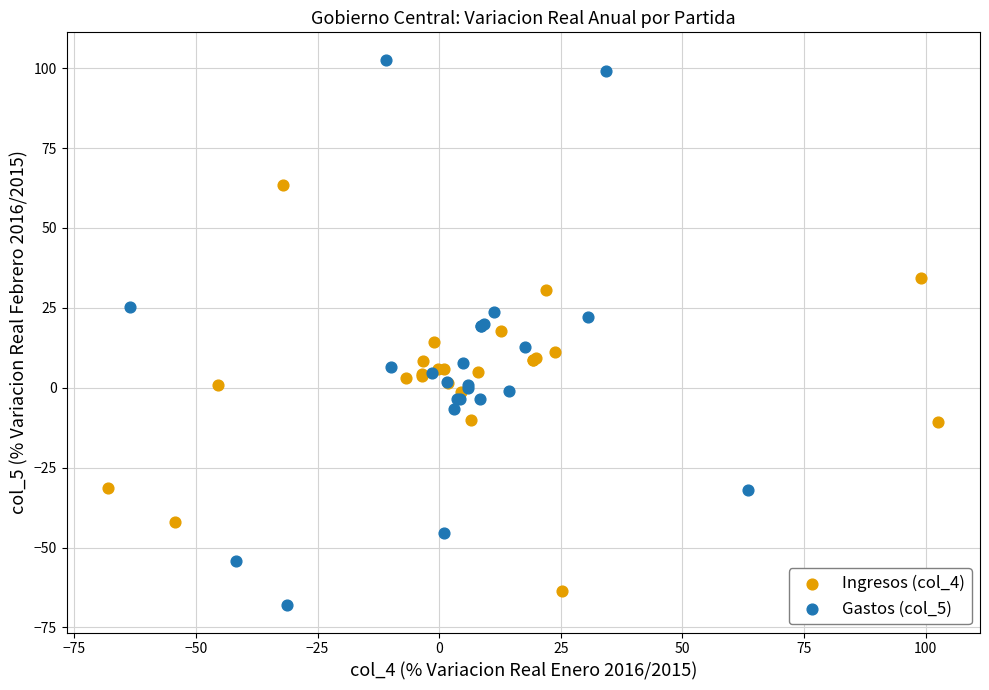

Which series contains the highest Y value?

Gastos (col_5)